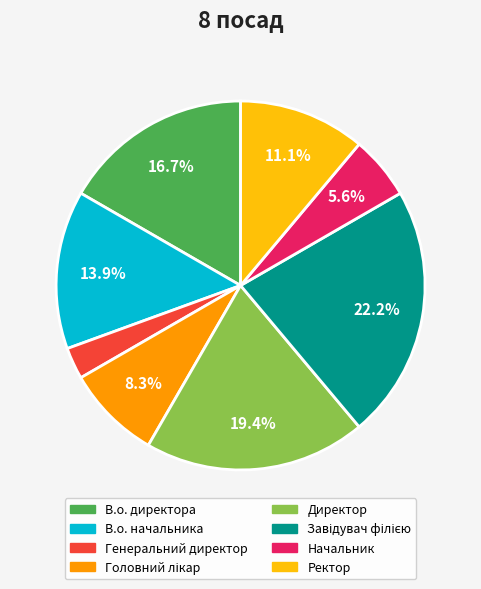

How much of the chart is everything except В.о. начальника?

86.1%